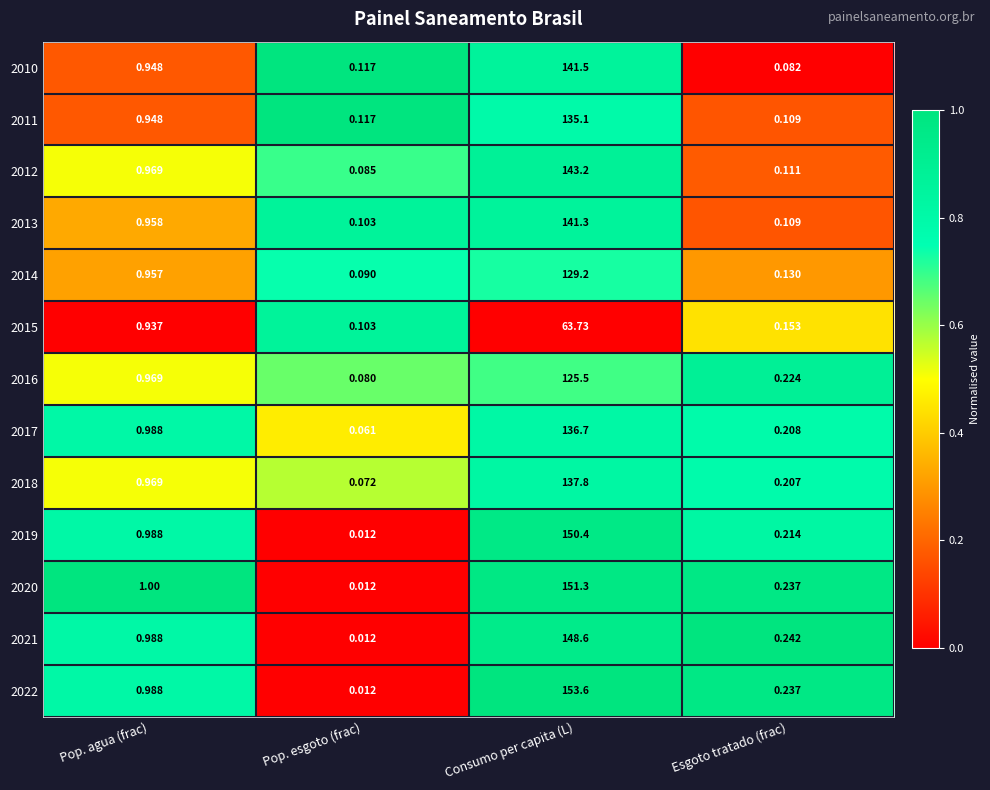

Which series has the largest total across all categories?

2022